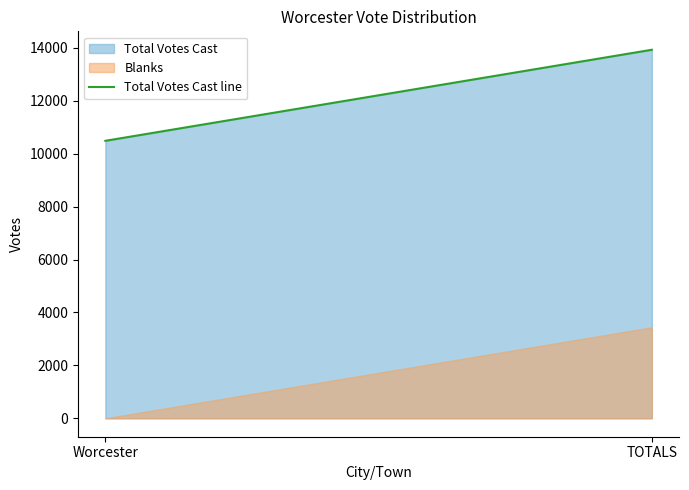

List the labels in order of value, smallest first.

Worcester, TOTALS